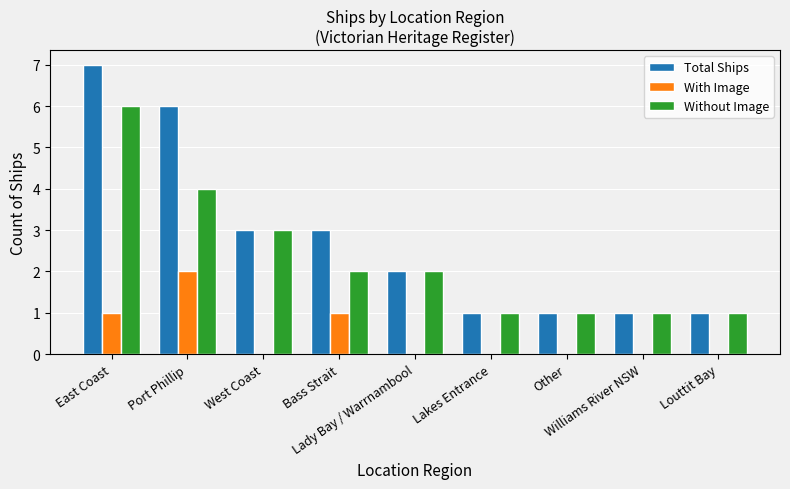

What is the greatest value displayed?

7